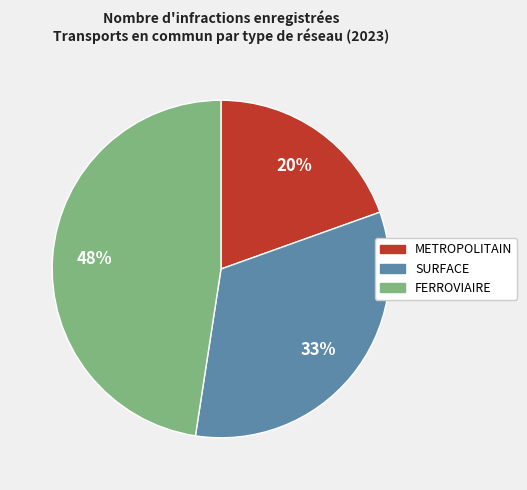

How many slices are in this pie chart?

3